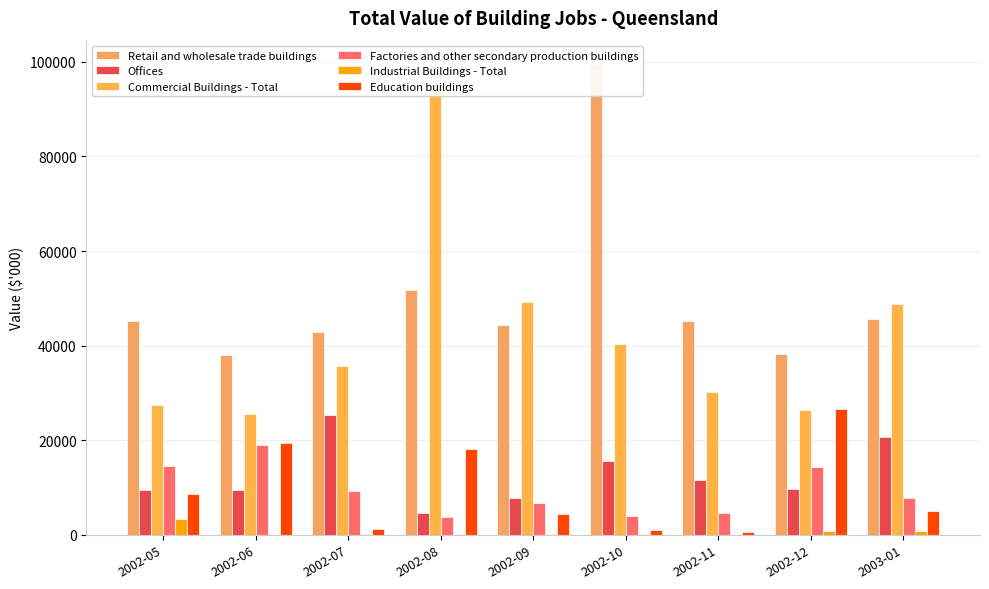

What is the label of the 7th bar from the right?

2002-07